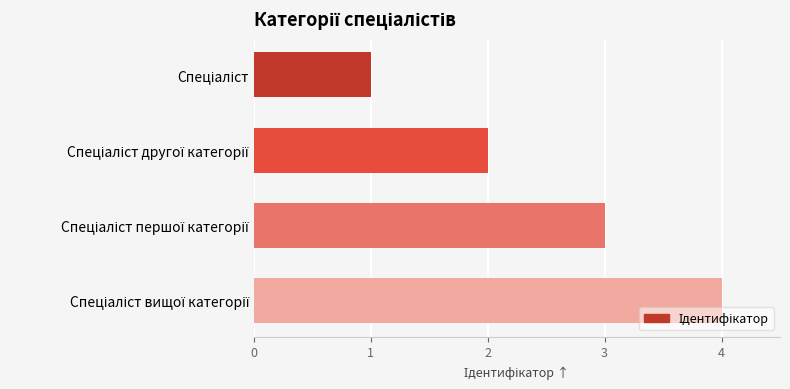

What is the greatest value displayed?

4